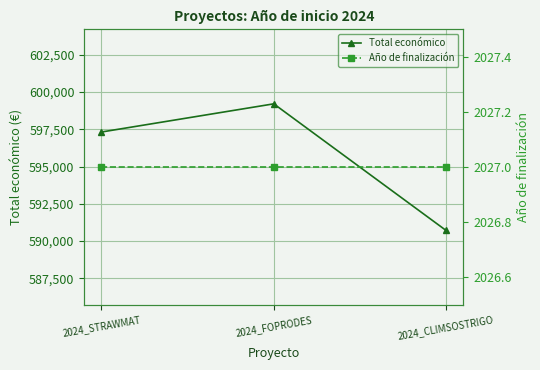

Reading left to right, list all the values displayed in this chart.

Total económico: 597320	599211	590712
Año de finalización: 2027	2027	2027